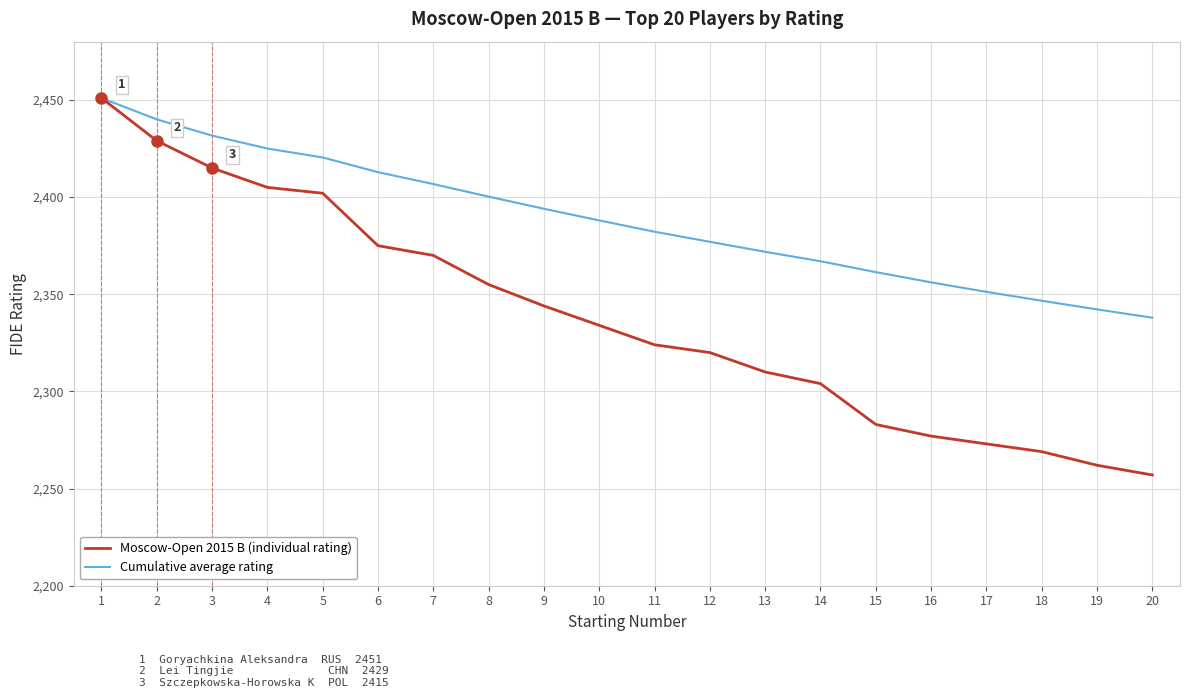

Between 1 and 17, which series saw the biggest shift?

Moscow-Open 2015 B (individual rating)